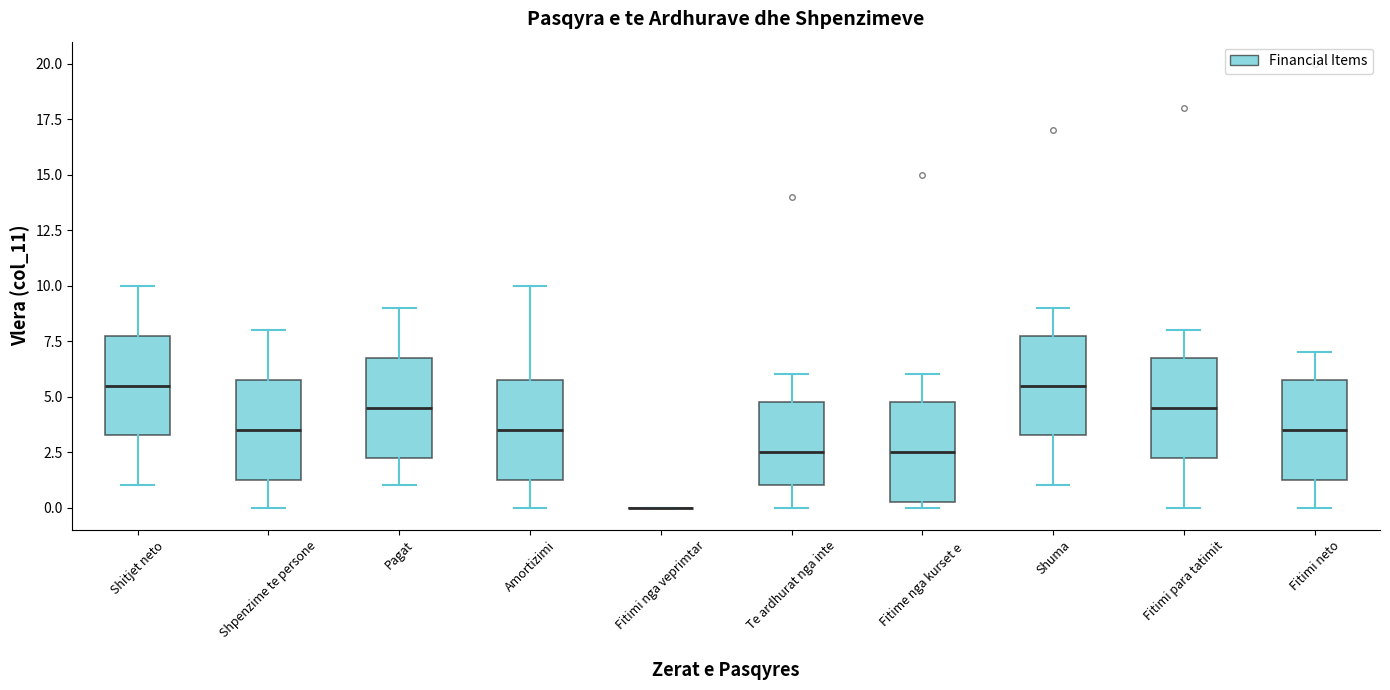

Reading left to right, transcribe this box plot: for each box, give where its median line is, the range the box spans, and where its two whiskers end, as read against the y-axis. The values are not printed on the chart, so give them approximately, as read against the axis.

Shitjet neto: median 5.5, box 3.5 to 8.0, whiskers 1.0 to 10.0
Shpenzime te persone: median 3.5, box 1.5 to 6.0, whiskers 0.0 to 8.0
Pagat: median 4.5, box 2.5 to 7.0, whiskers 1.0 to 9.0
Amortizimi: median 3.5, box 1.5 to 6.0, whiskers 0.0 to 10.0
Fitimi nga veprimtar: box collapsed to a line at 0.0, whiskers 0.0 to 0.0
Te ardhurat nga inte: median 2.5, box 1.0 to 5.0, whiskers 0.0 to 6.0
Fitime nga kurset e: median 2.5, box 0.5 to 5.0, whiskers 0.0 to 6.0
Shuma: median 5.5, box 3.5 to 8.0, whiskers 1.0 to 9.0
Fitimi para tatimit: median 4.5, box 2.5 to 7.0, whiskers 0.0 to 8.0
Fitimi neto: median 3.5, box 1.5 to 6.0, whiskers 0.0 to 7.0